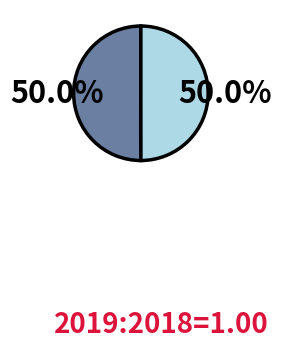

Which category has the biggest portion of the pie?

Restoration of locality in important landscape element